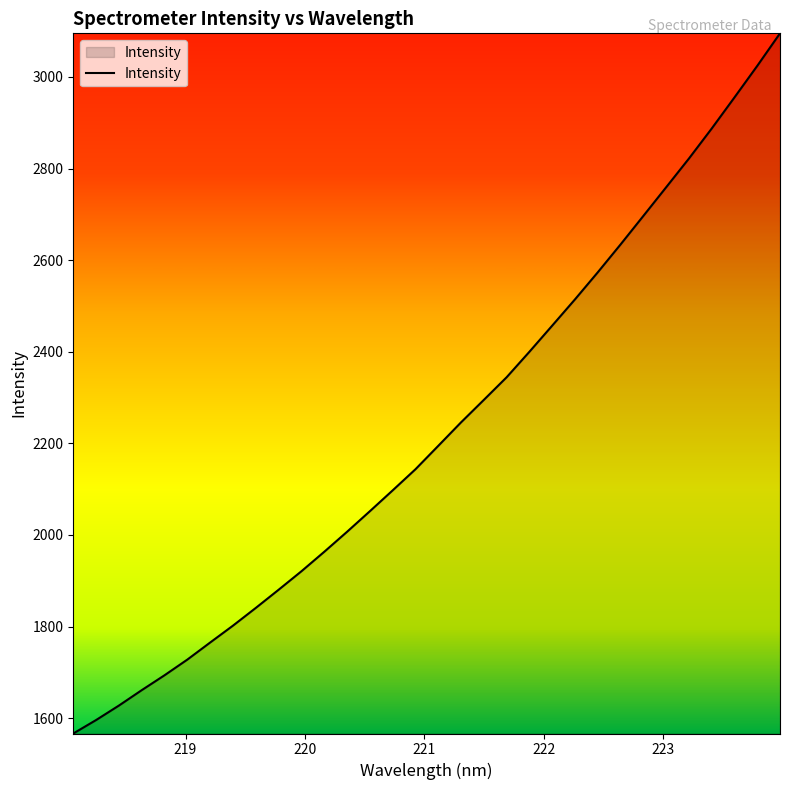

What is the maximum value shown in the chart?

3095.2